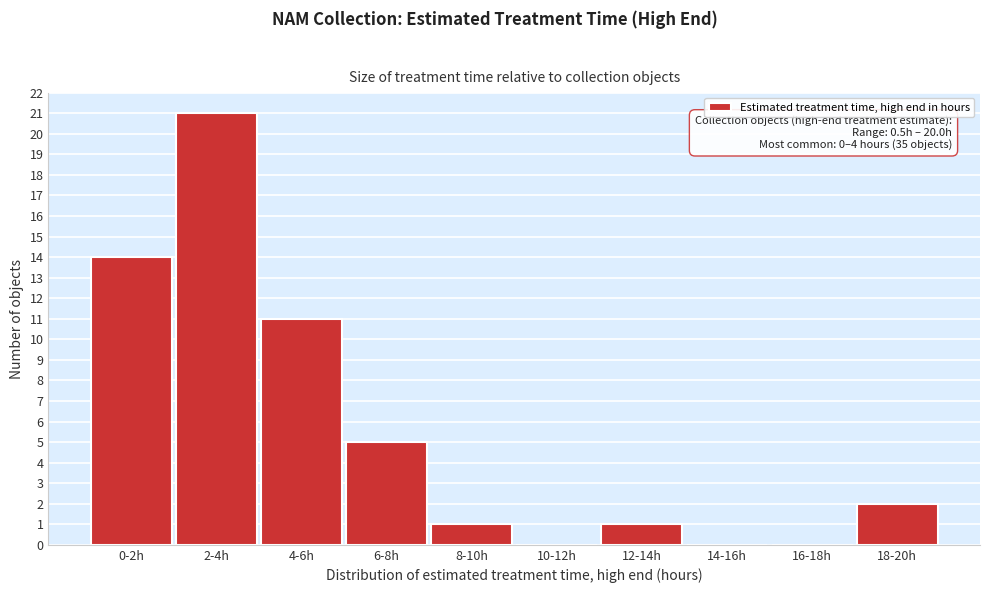

Reading left to right, list all the values displayed in this chart.

0-2h=14	2-4h=21	4-6h=11	6-8h=5	8-10h=1	10-12h=0	12-14h=1	14-16h=0	16-18h=0	18-20h=2